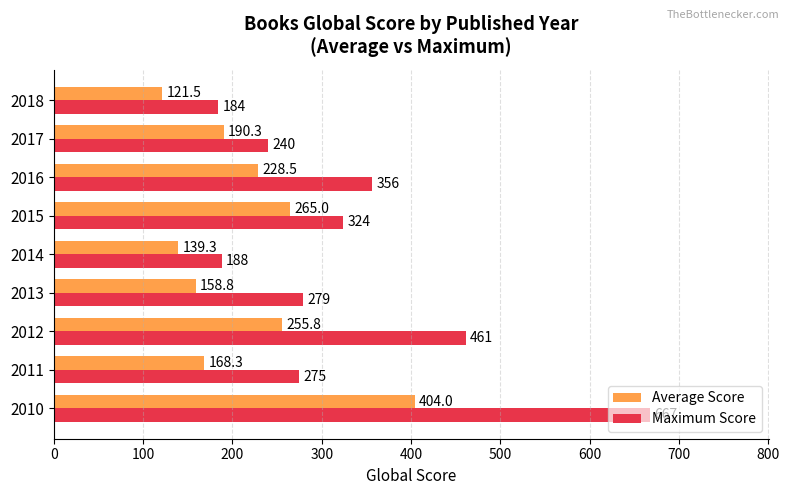

Which series has the largest range (max minus min)?

Maximum Score